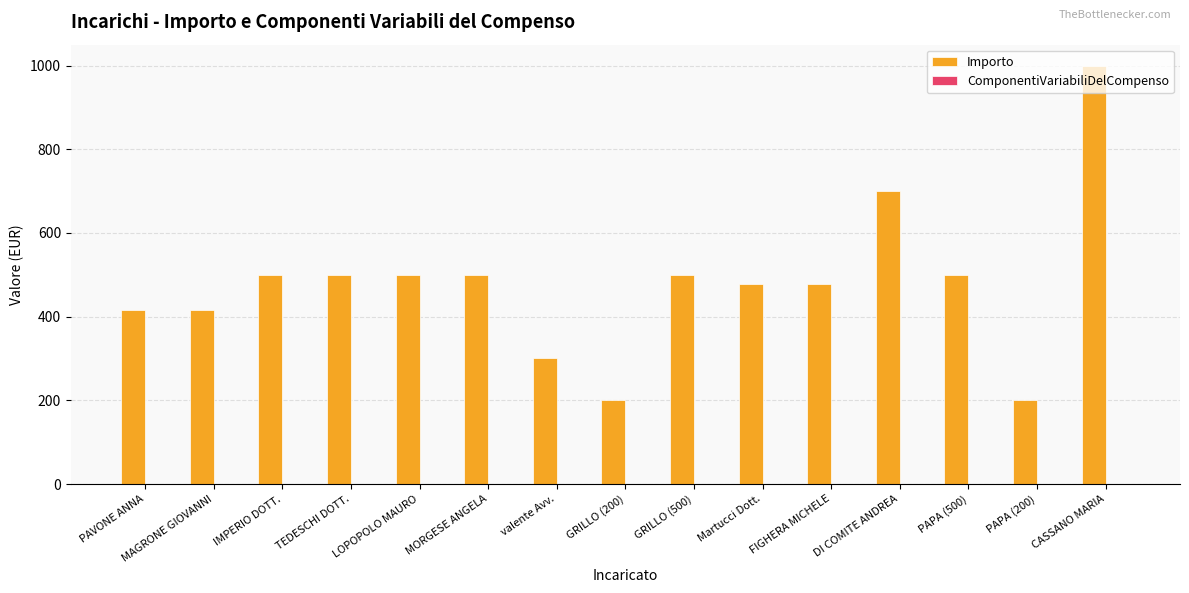

What is the greatest value displayed?

1000.0